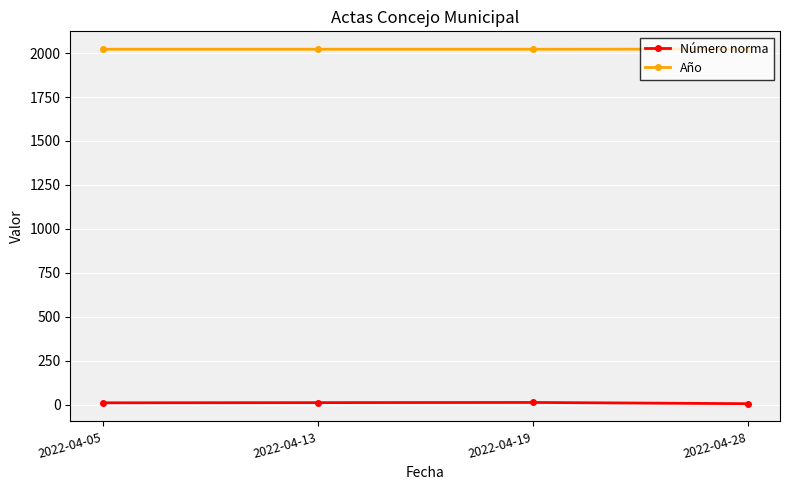

True or false: Número norma and Año cross at least once.

False